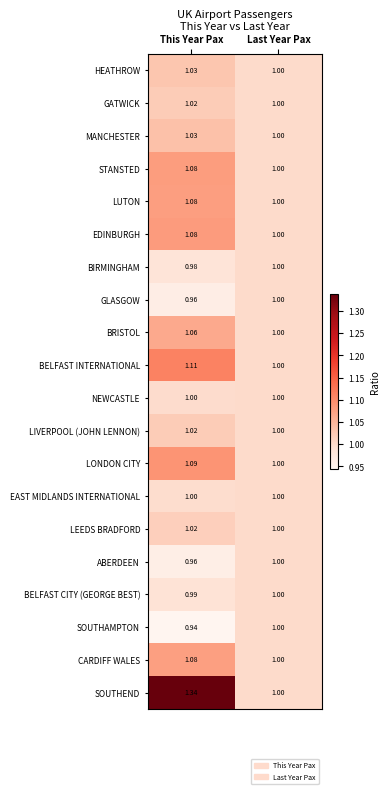

At which category is the sum across all series the highest?

This Year Pax